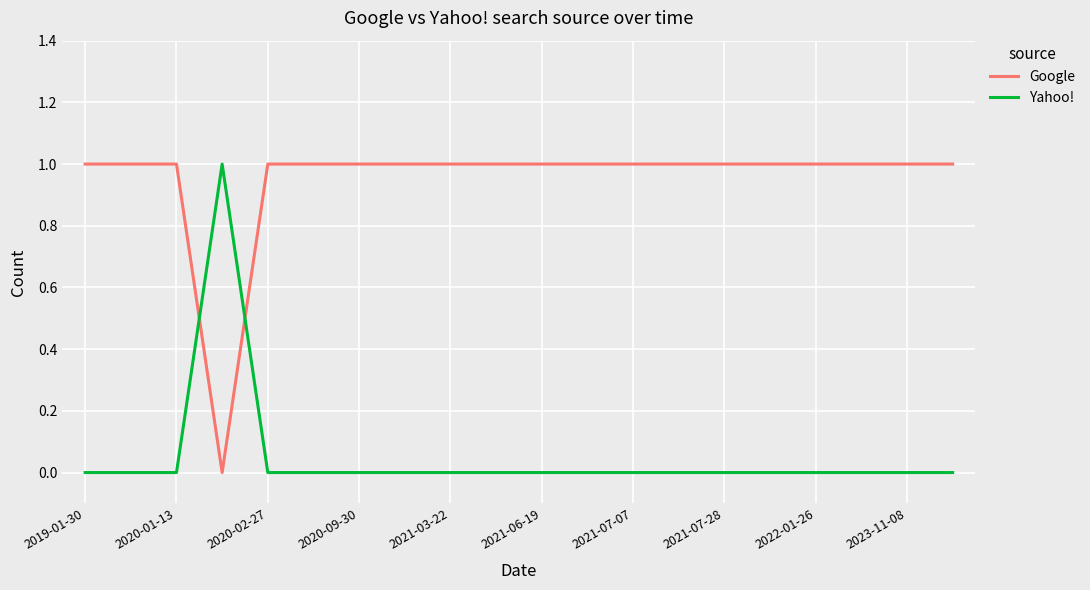

Which series has the largest total across all categories?

Google